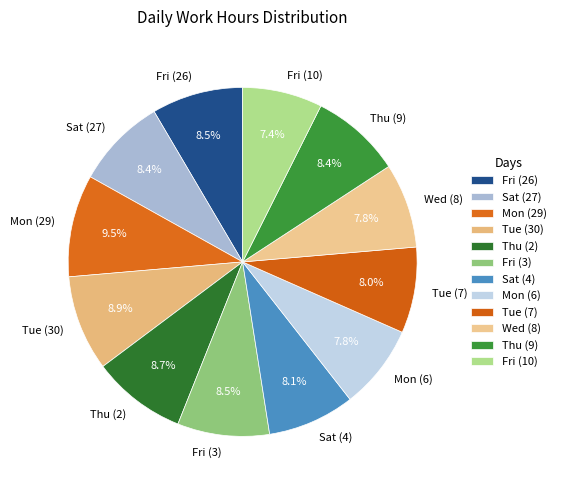

Is there a majority slice in this chart?

No